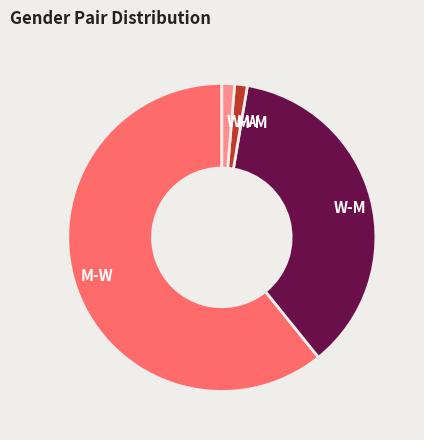

How many segments does this pie chart have?

4